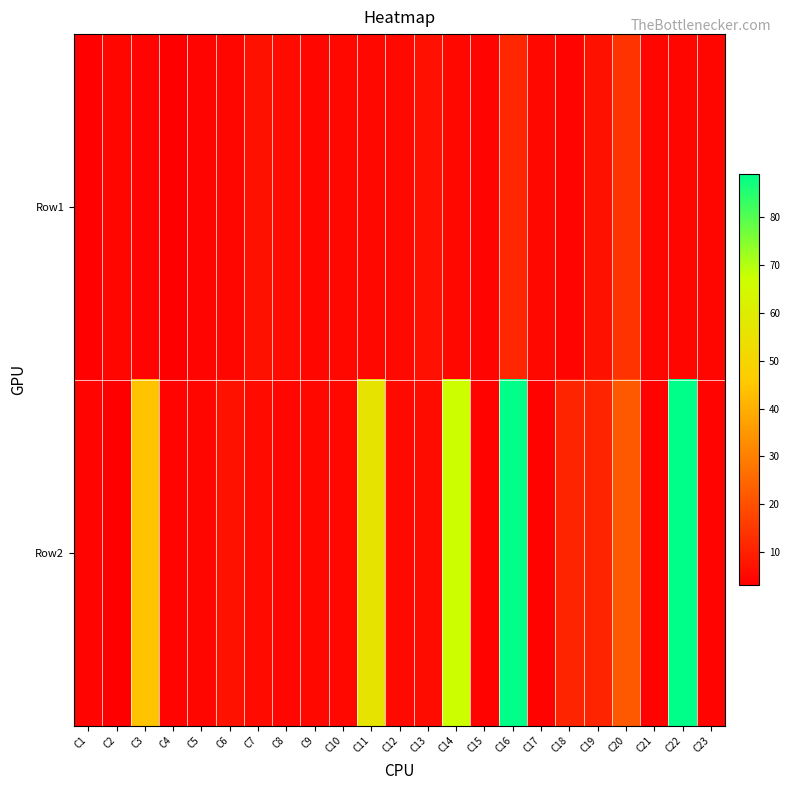

Rank the series by their average value, from lowest to highest.

Row1, Row2